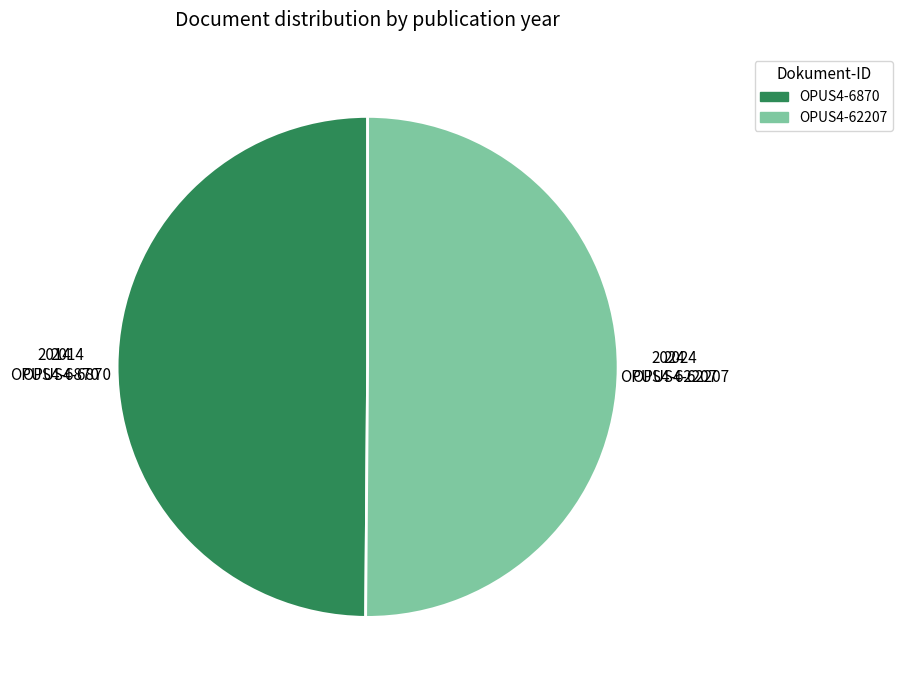

What is the ratio of the value at OPUS4-62207 to the value at OPUS4-6870?

1.0